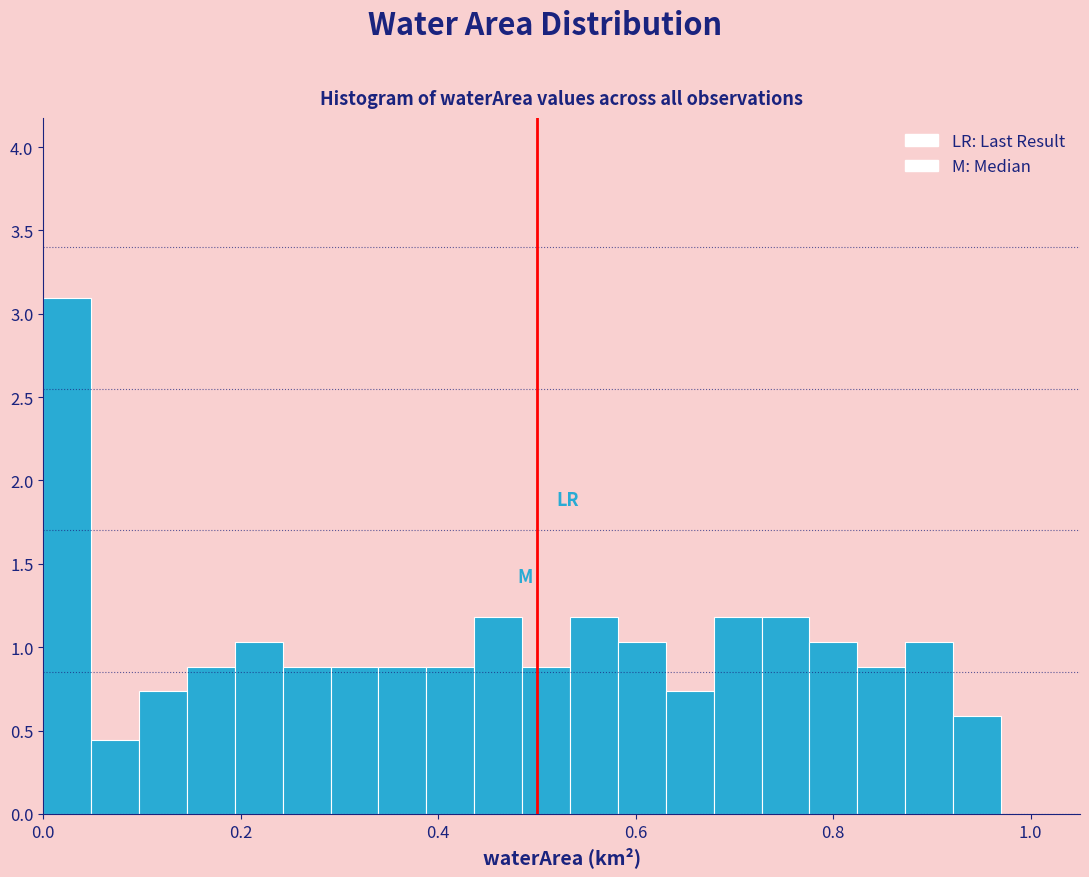

Read against the x-axis, roughly where is the centre of the tallest bar?

0.02